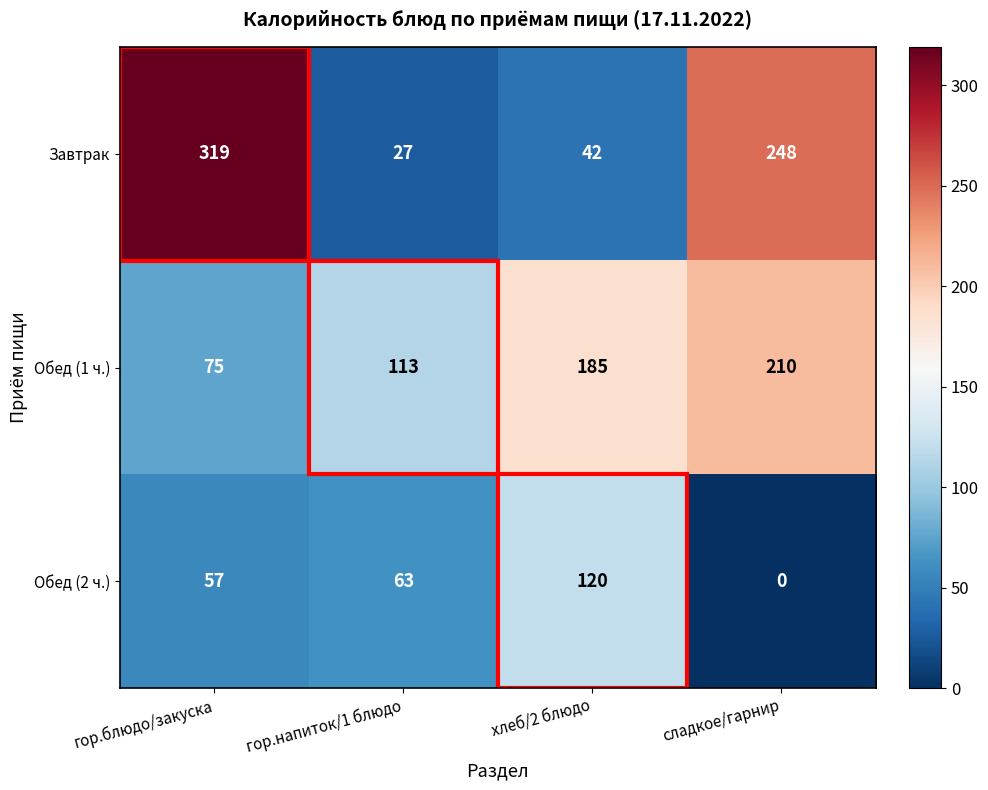

What is the spread (max minus min) of values at гор.напиток/1 блюдо?

86